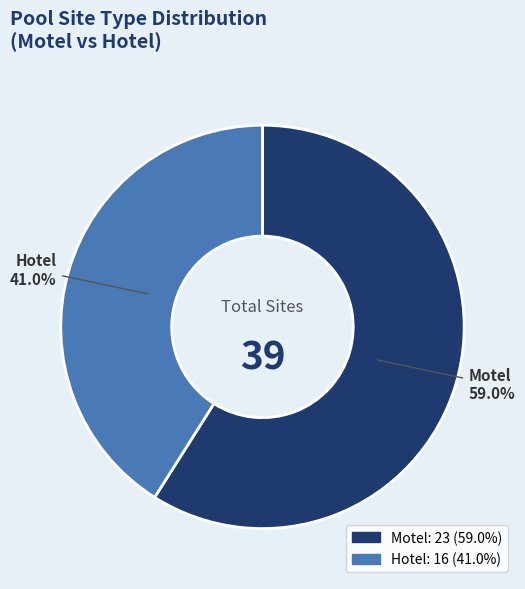

Count the number of slices in the pie.

2